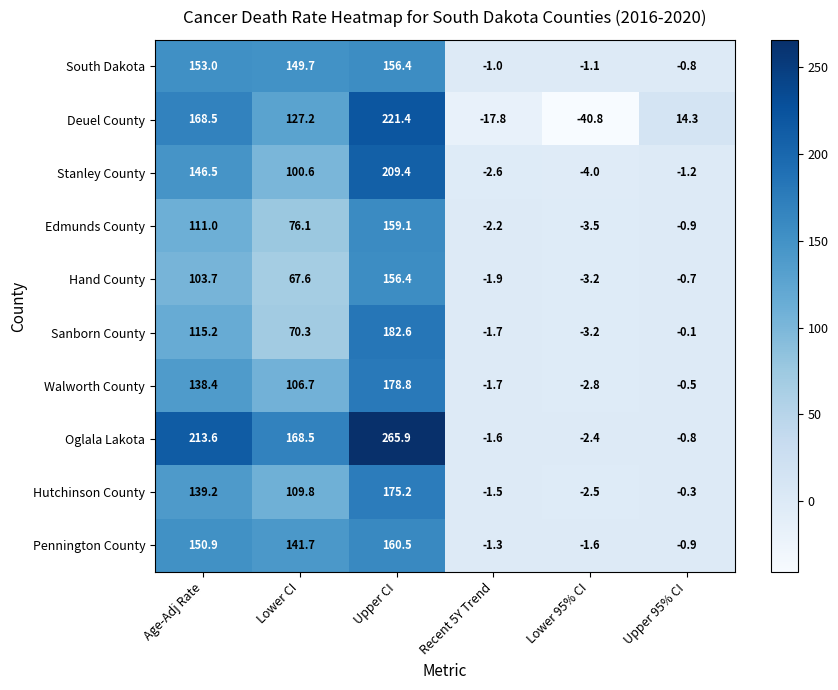

Is it true that Deuel County equals -17.8 at Recent 5Y Trend?

True